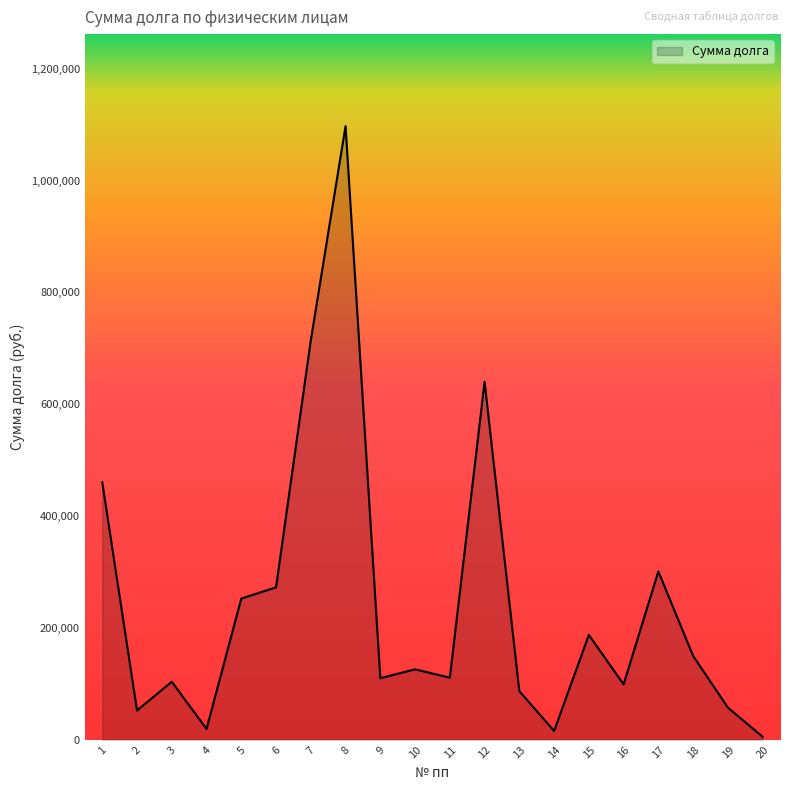

Approximately how many times larger is the value at 14 compared to 17?

0.1